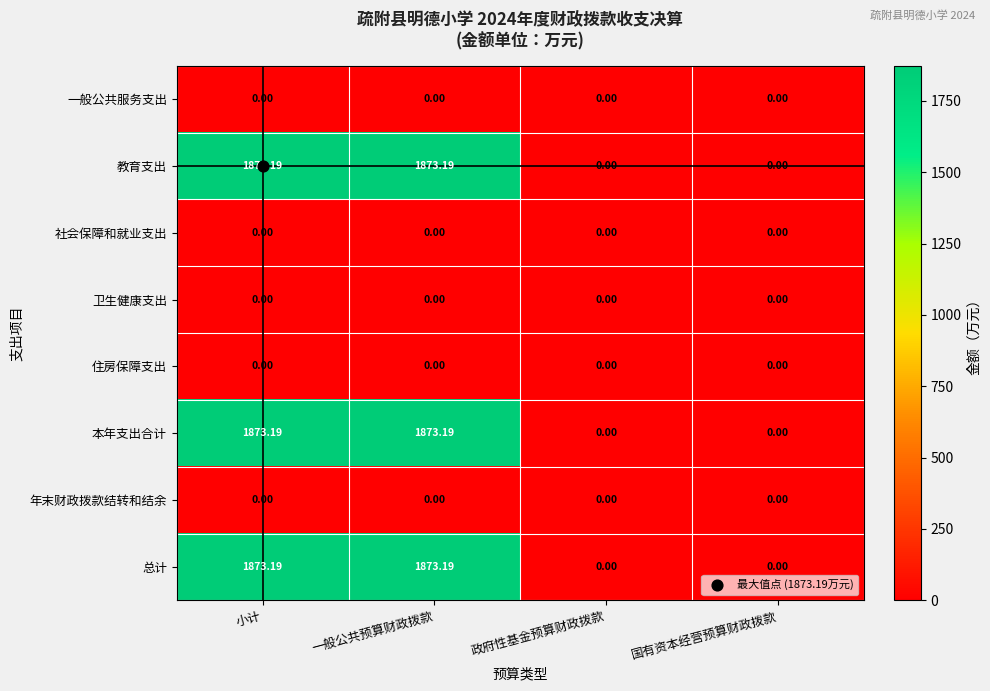

Is the value of 社会保障和就业支出 at 政府性基金预算财政拨款 greater than the value of 教育支出 at 小计?

No